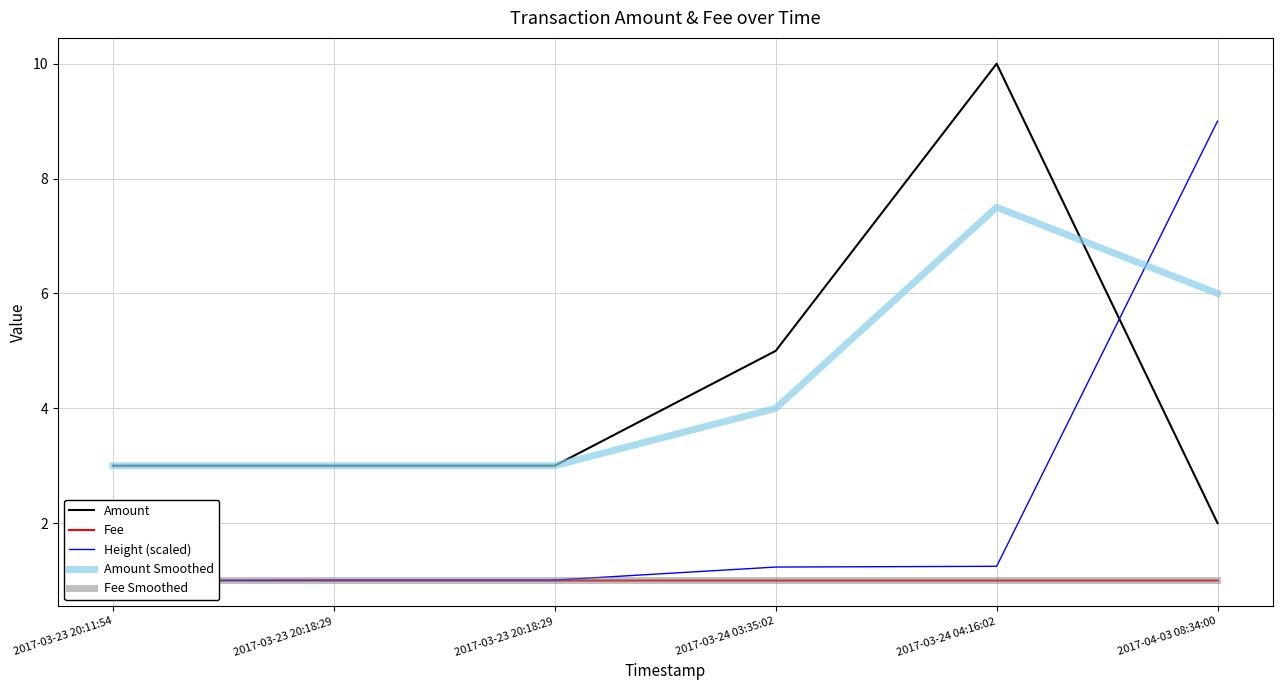

Between 2017-03-23 20:18:29 and 2017-03-23 20:18:29, which is larger?

2017-03-23 20:18:29